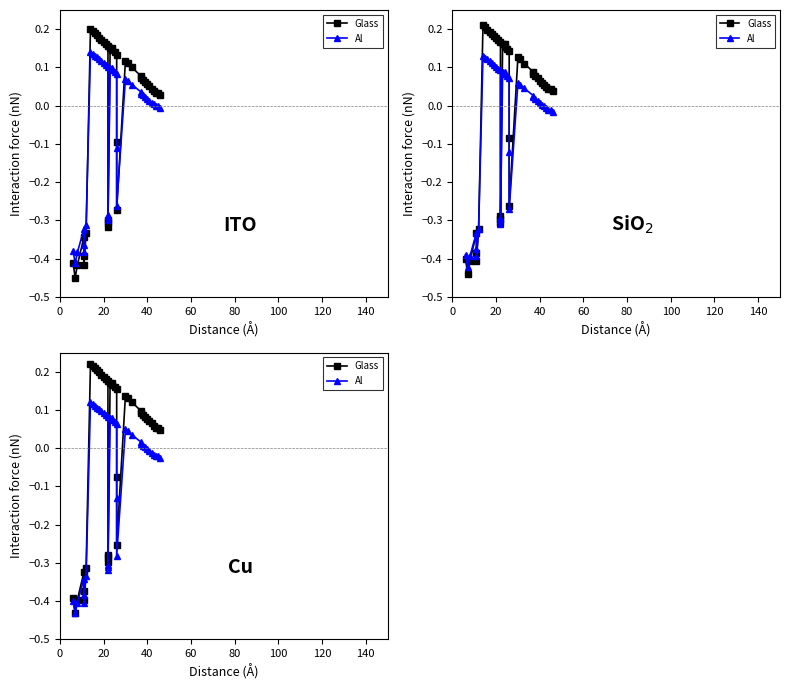

True or false: Glass and Al cross at least once.

False